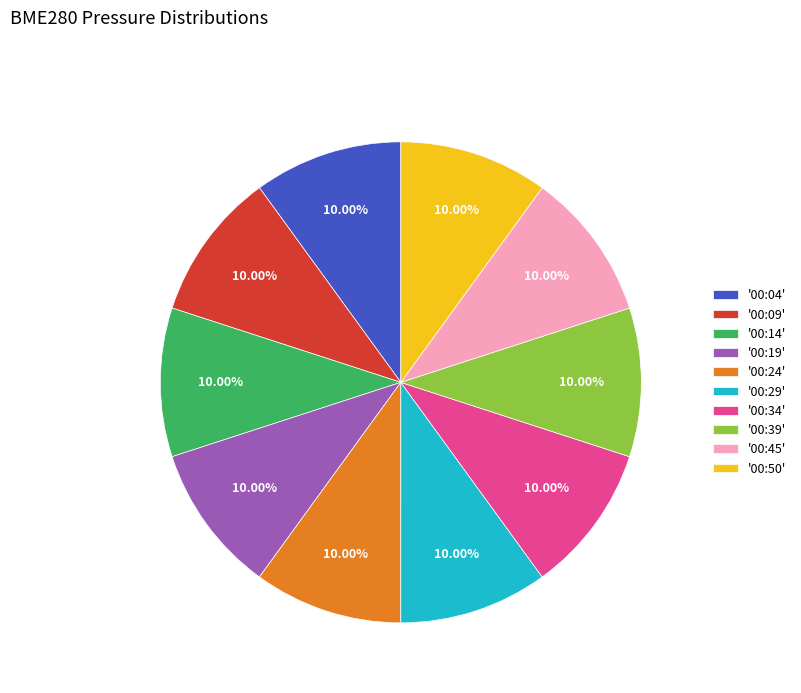

Is there any slice that represents more than half of the pie?

No